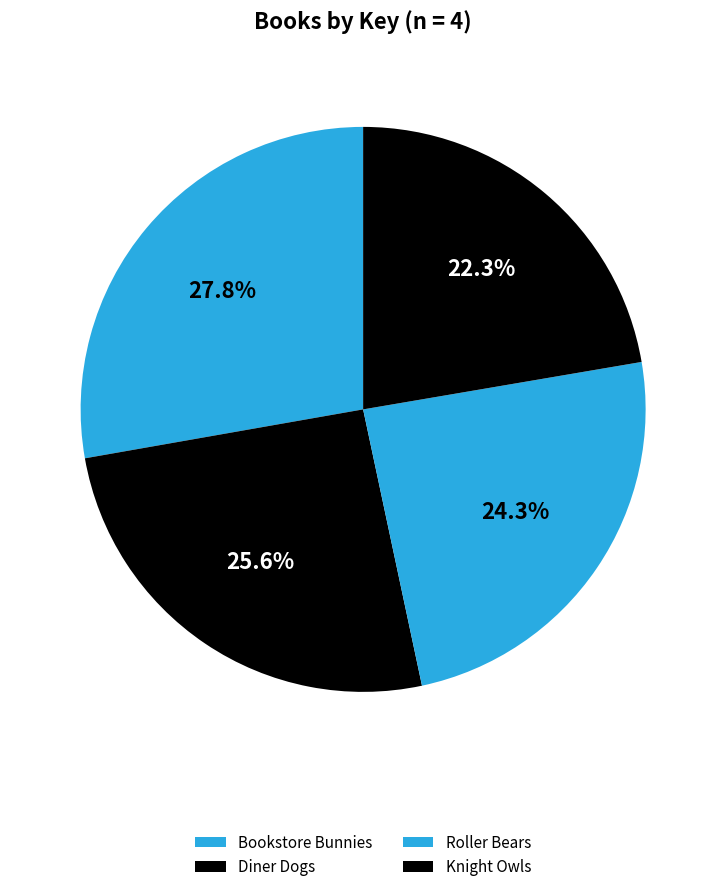

What is the largest slice in the pie chart?

Bookstore Bunnies